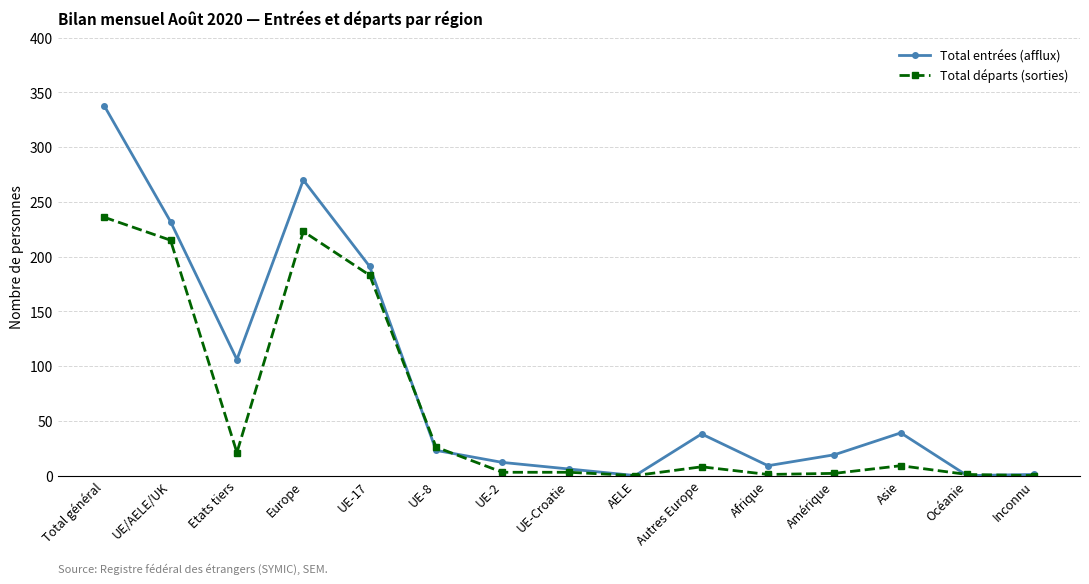

Between Europe and UE-2, which series saw the biggest shift?

Total entrées (afflux)